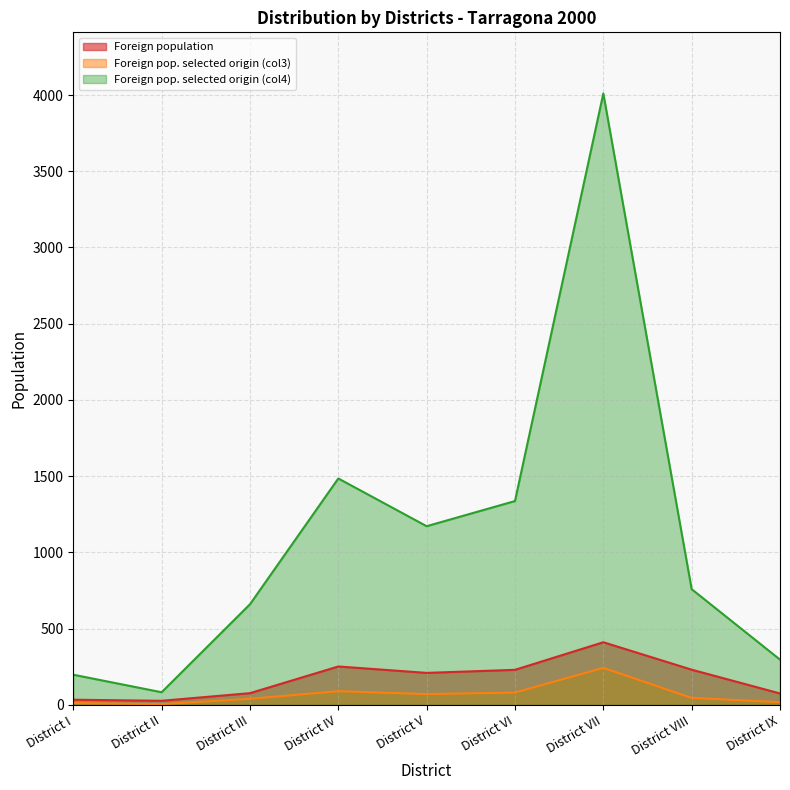

In Foreign pop. selected origin (col3), how many points are higher than both neighbors (excluding endpoints)?

2